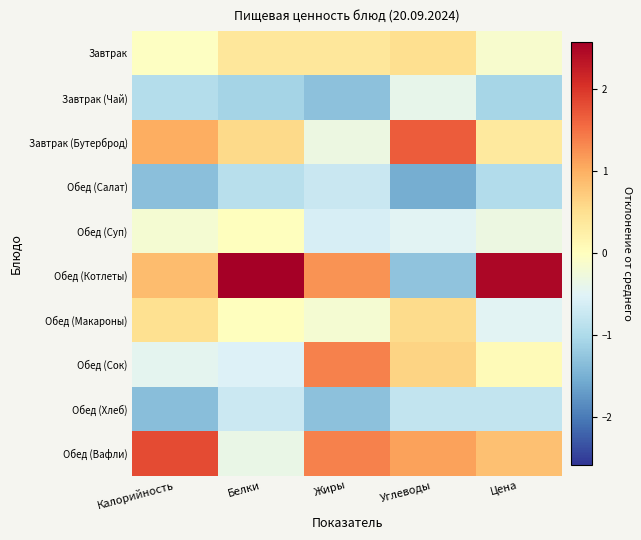

What is the minimum value shown in the chart?

-1.5